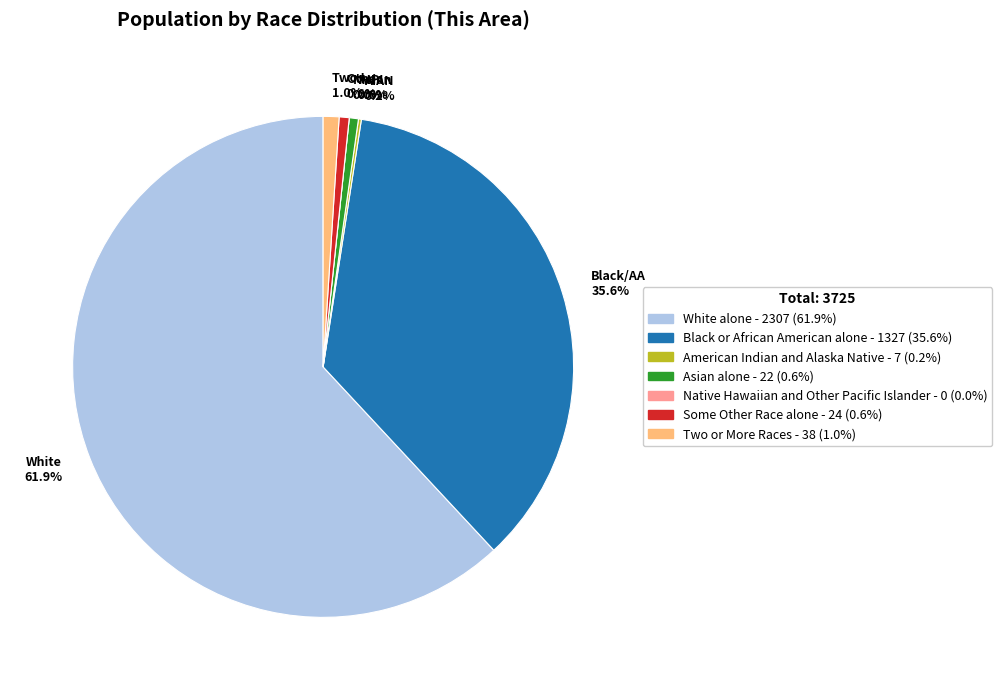

Count the number of slices in the pie.

7